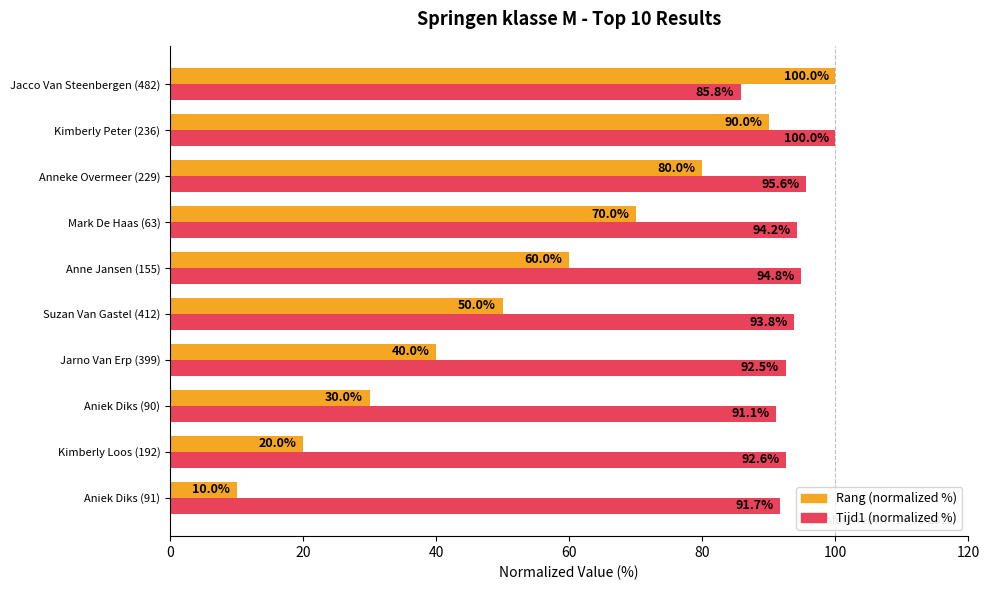

True or false: Tijd1 (normalized %) has a value of 140.8 at Anneke Overmeer (229).

False